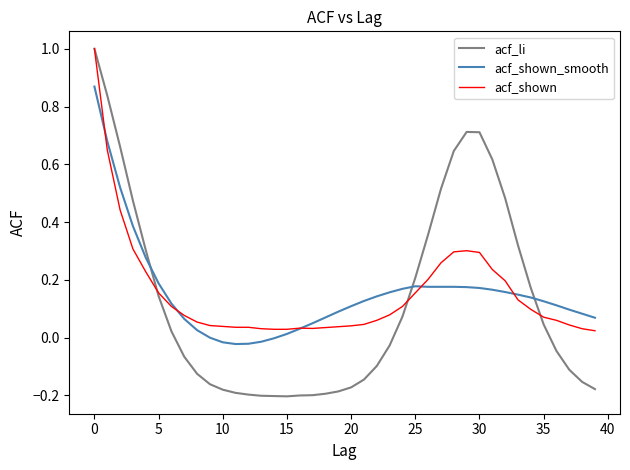

Which series has the largest range (max minus min)?

acf_li